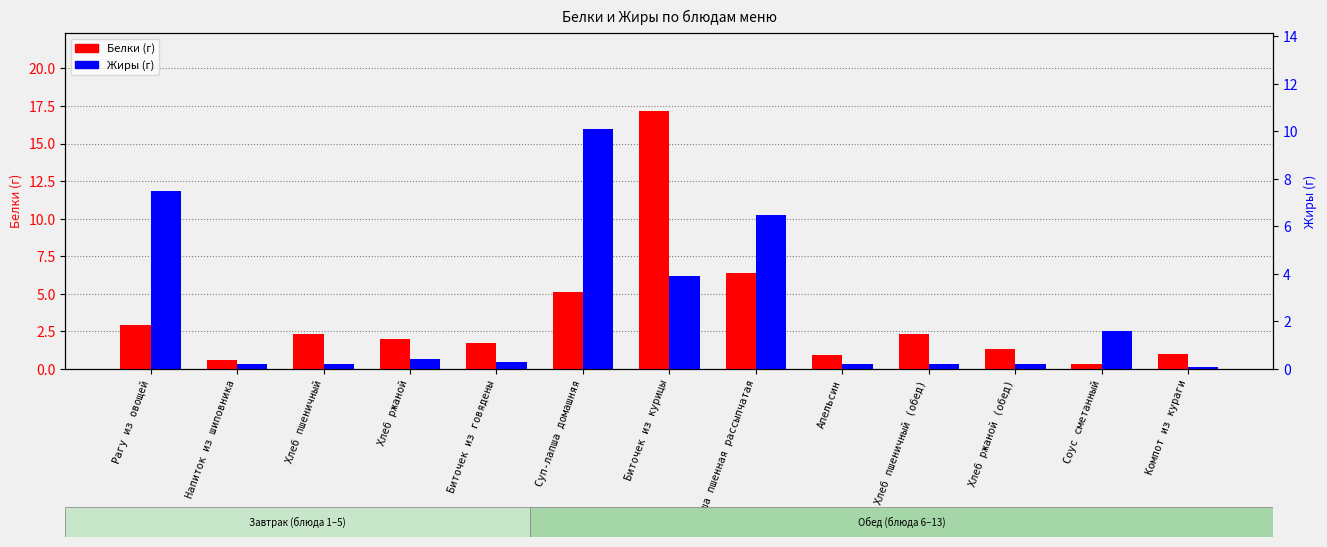

Reading left to right, what are all the values shown in this chart?

Белки (г): 2.9	0.6	2.3	2.0	1.7	5.1	17.2	6.4	0.9	2.3	1.3	0.3	1.0
Жиры (г): 7.5	0.2	0.2	0.4	0.3	10.1	3.9	6.5	0.2	0.2	0.2	1.6	0.1